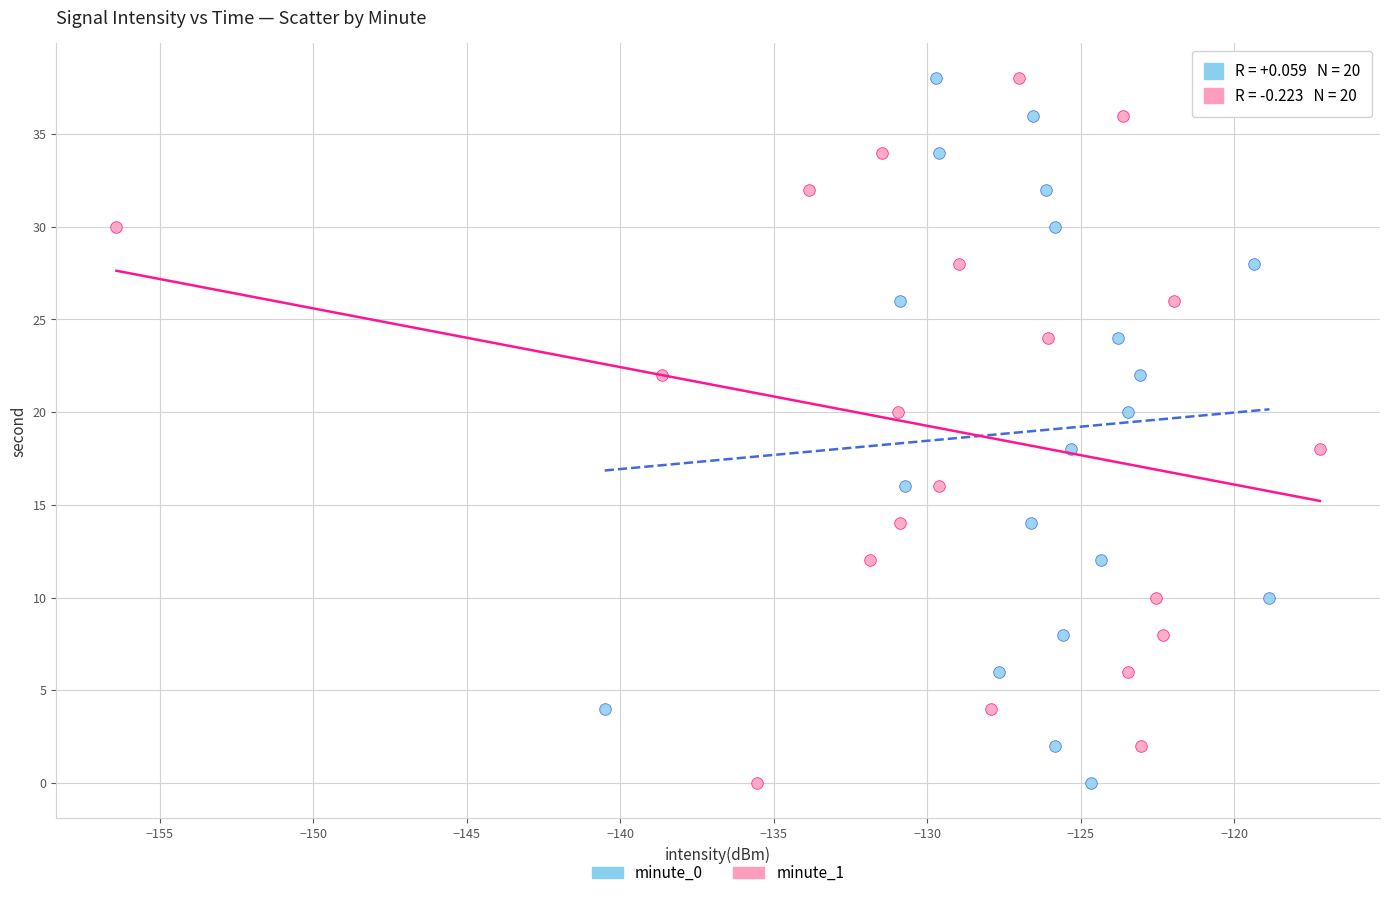

What are all the series names shown in the legend?

minute_0, minute_1